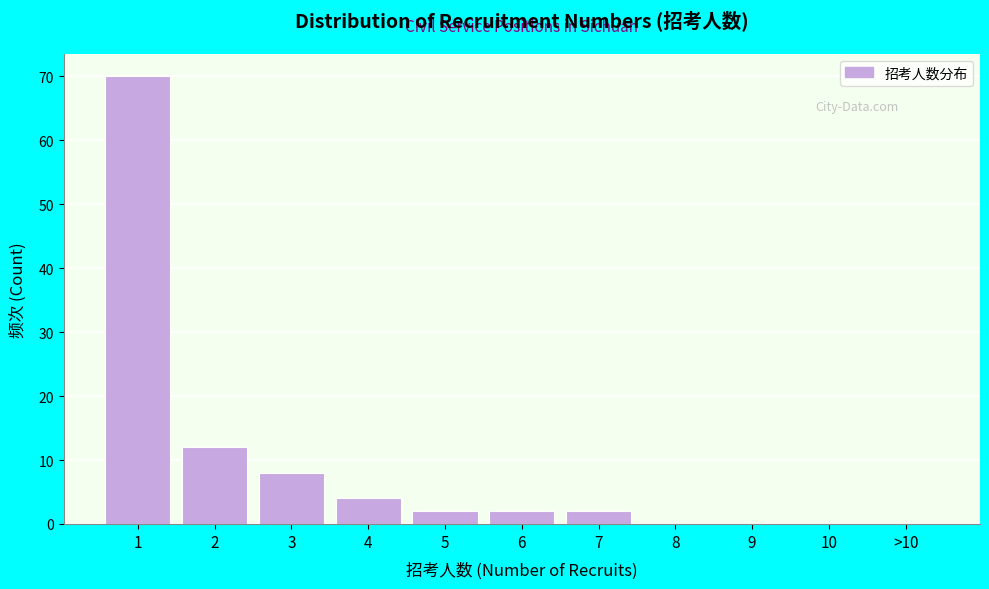

Reading right to left, list all the values displayed in this chart.

>10=0	10=0	9=0	8=0	7=2	6=2	5=2	4=4	3=8	2=12	1=70